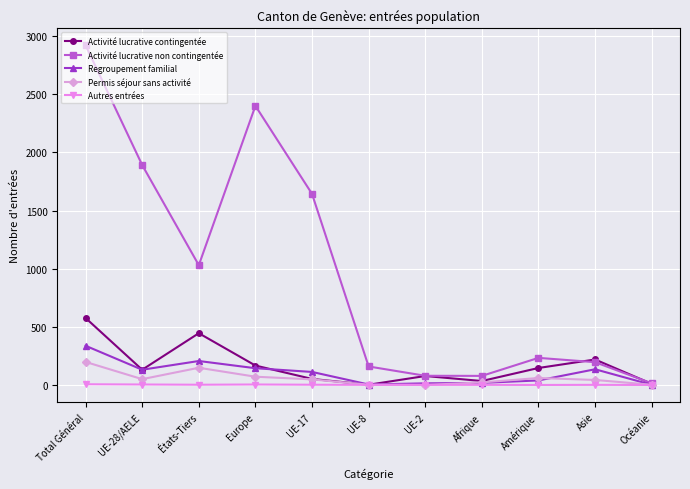

List the series in order of their peak value, highest first.

Activité lucrative non contingentée, Activité lucrative contingentée, Regroupement familial, Permis séjour sans activité, Autres entrées